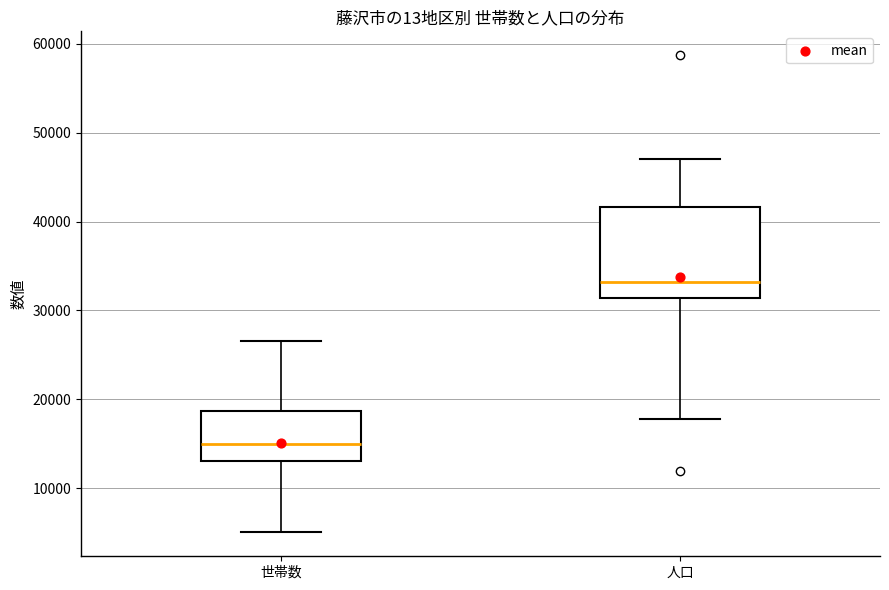

Reading left to right, read every box against the y-axis: the position of its median line, the range the box covers, and the ends of its whiskers. The values are not printed on the chart, so give them approximately, as read against the axis.

世帯数: median 15000, box 13000 to 19000, whiskers 5000 to 27000
人口: median 33000, box 31000 to 42000, whiskers 18000 to 47000